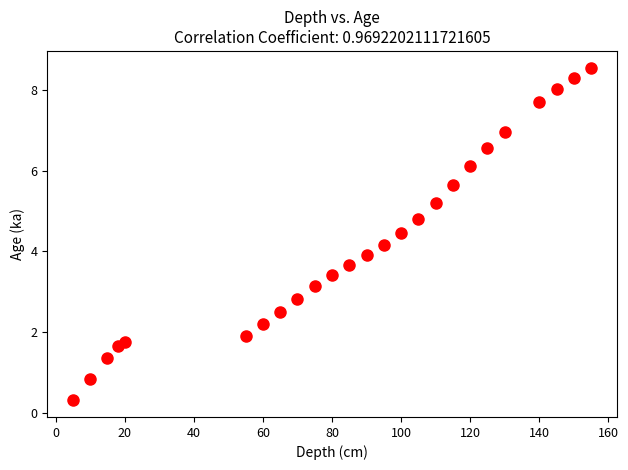

What is the range of Y values (max minus min)?

8.3